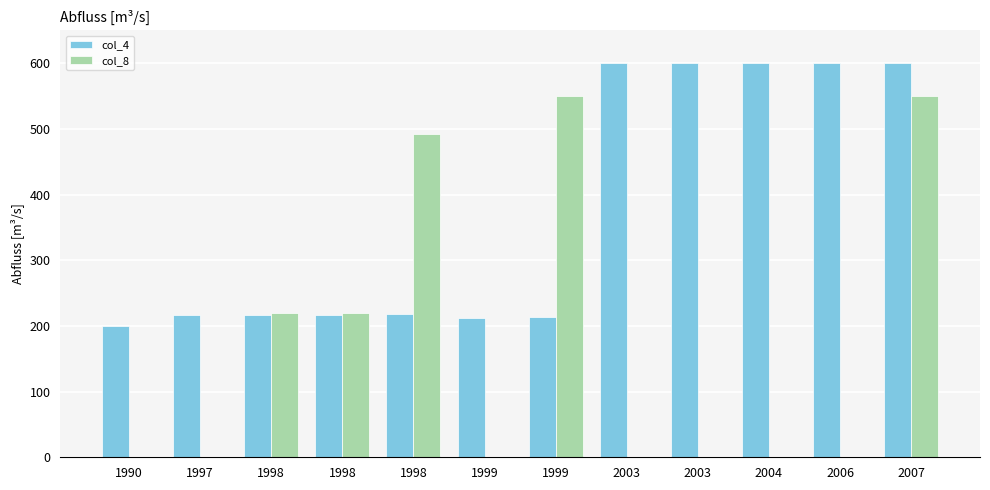

What is the value of the col_4 bar at the 11th from the left?

599.9